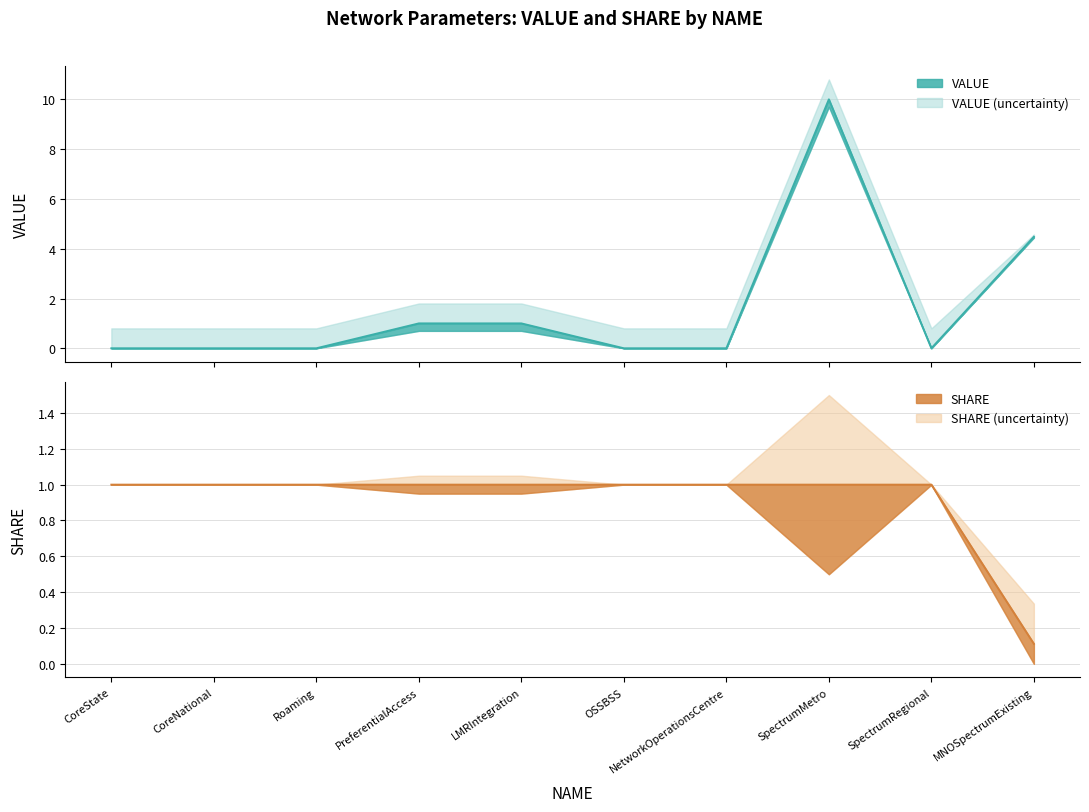

How many VALUE values are between 0 and 1?

8